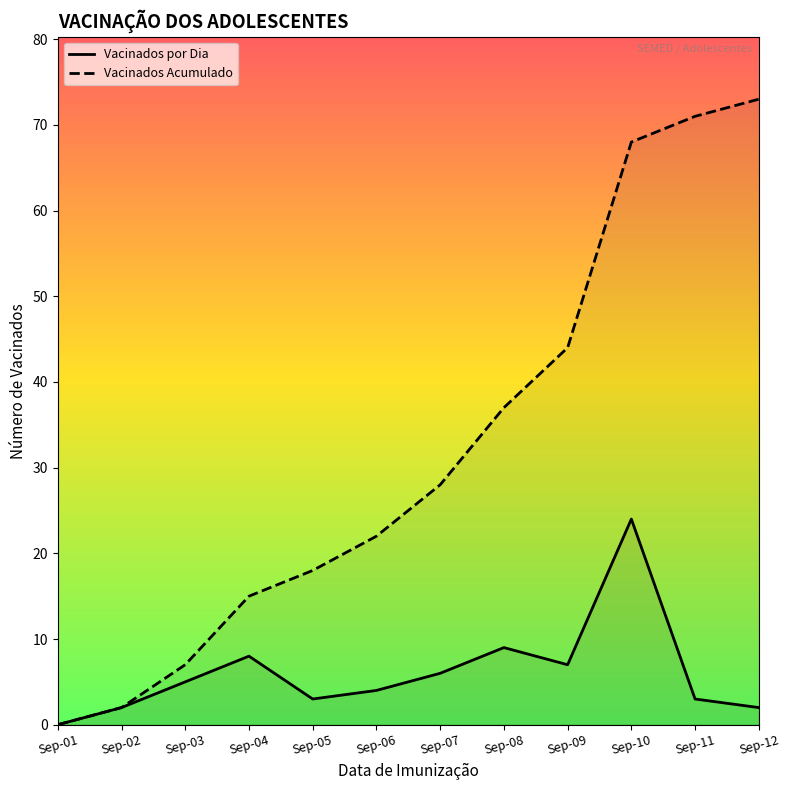

True or false: Vacinados Acumulado has more than 2 points higher than both neighbors.

False